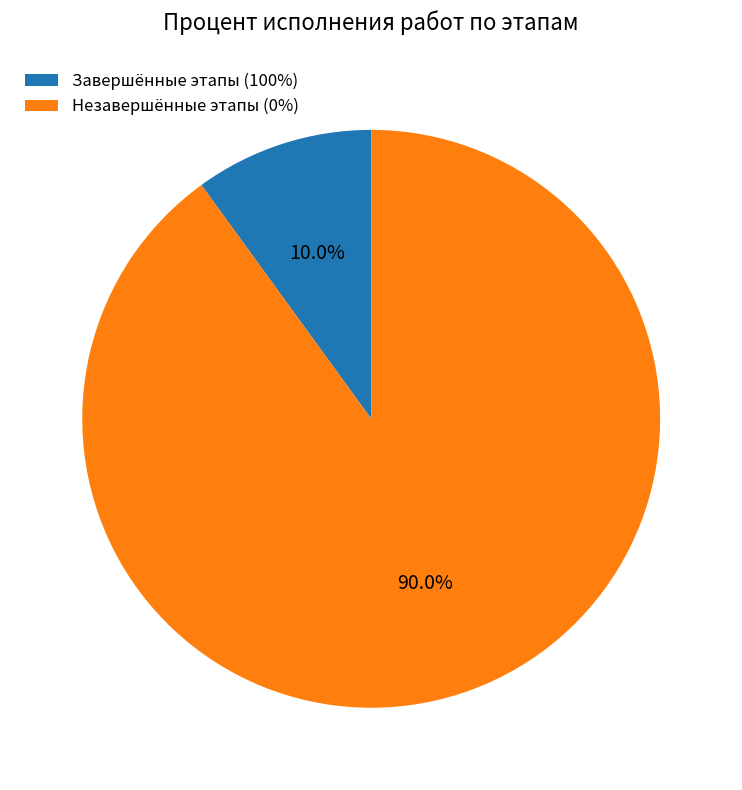

What is the smallest slice in the pie chart?

Завершённые этапы (100%)